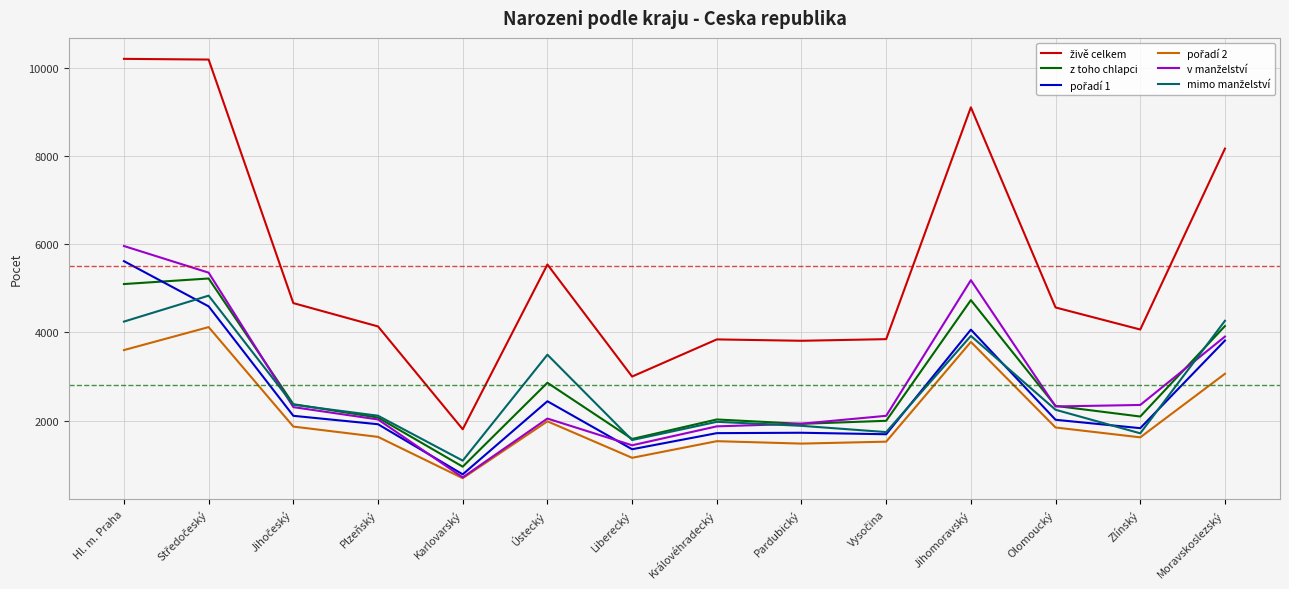

How many lines are shown in the chart?

6